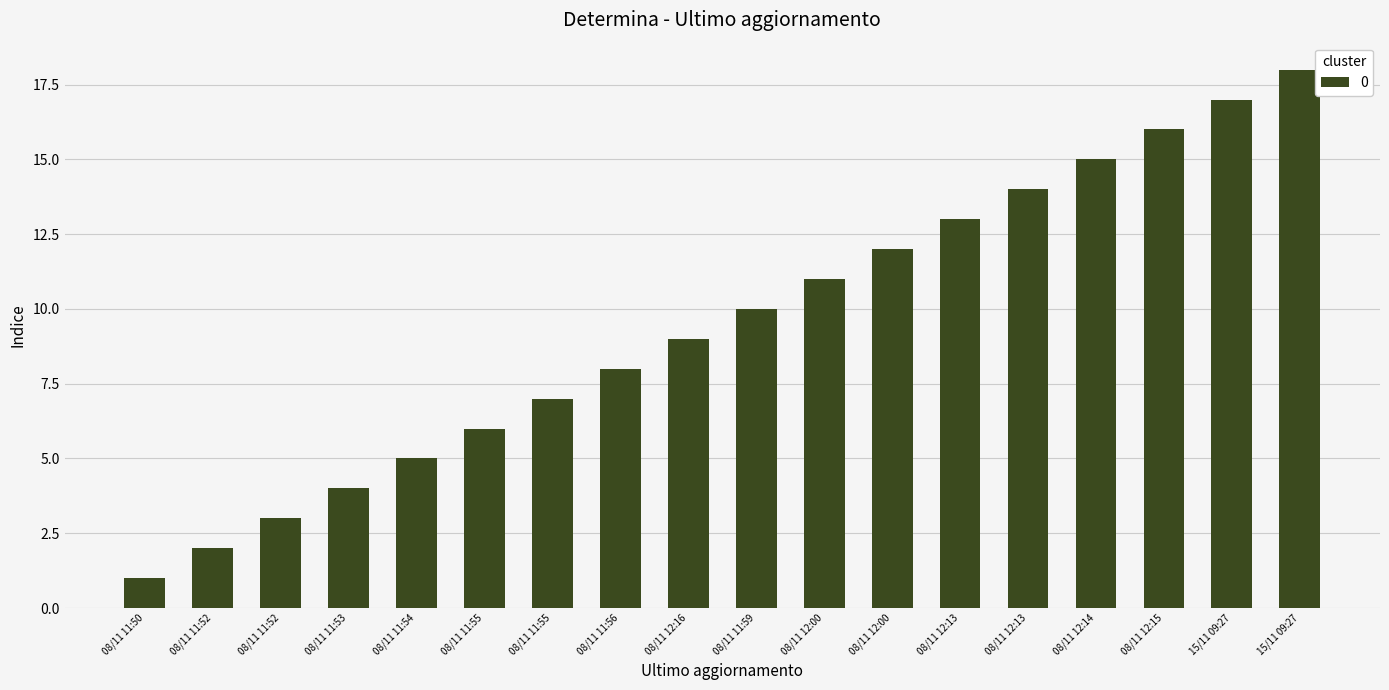

List the labels in order of value, smallest first.

08/11 11:50, 08/11 11:52, 08/11 11:52, 08/11 11:53, 08/11 11:54, 08/11 11:55, 08/11 11:55, 08/11 11:56, 08/11 12:16, 08/11 11:59, 08/11 12:00, 08/11 12:00, 08/11 12:13, 08/11 12:13, 08/11 12:14, 08/11 12:15, 15/11 09:27, 15/11 09:27